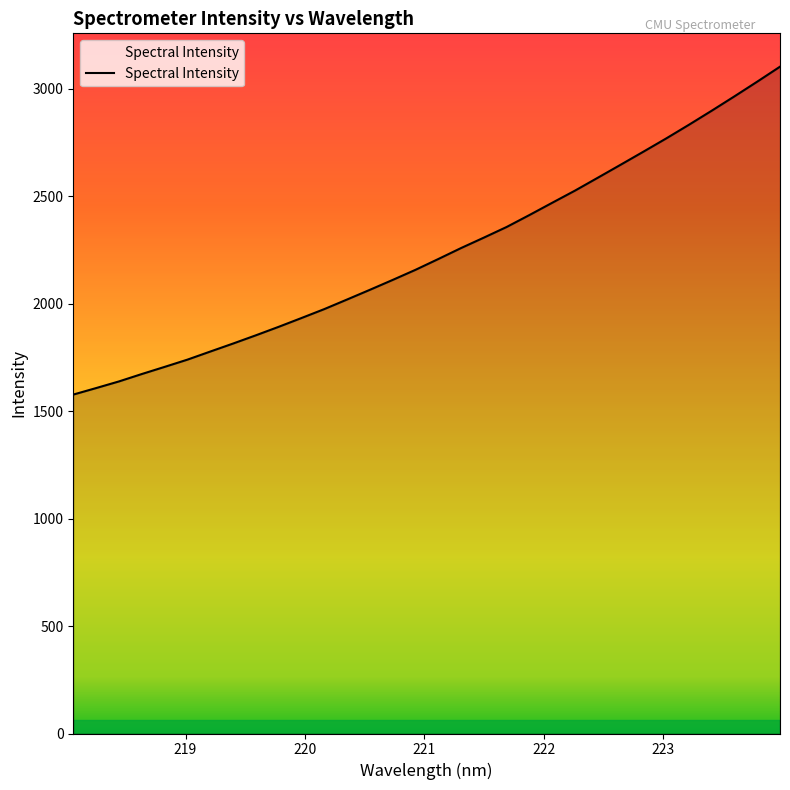

What is the greatest value displayed?

3101.6